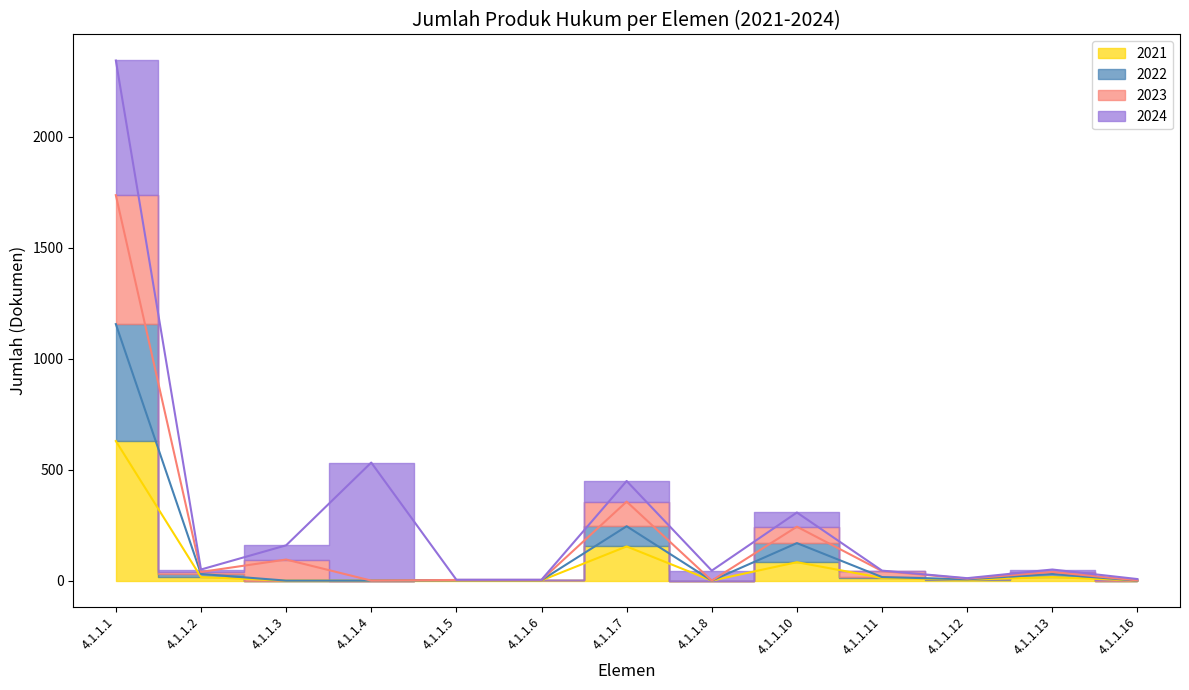

What is the spread (max minus min) of values at 4.1.1.16?

1